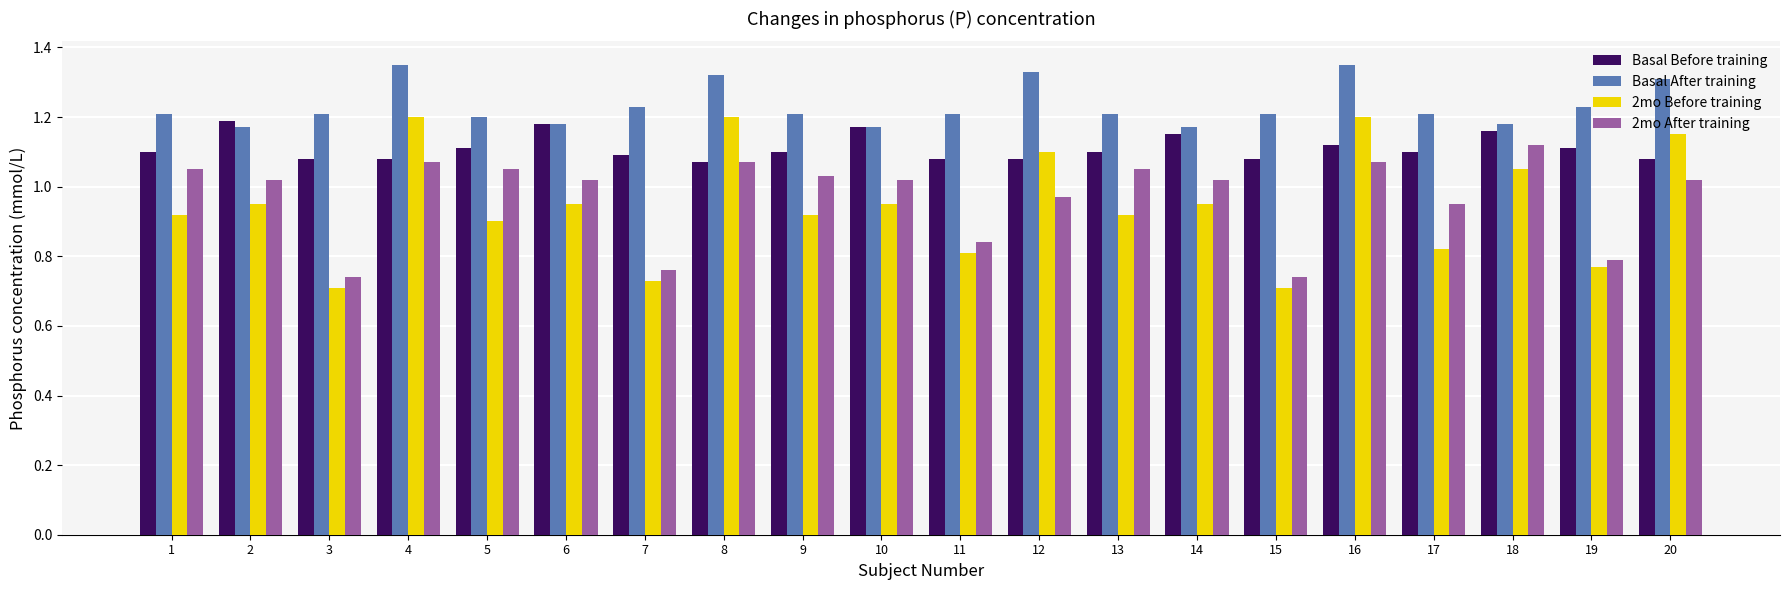

At how many categories does at least one series exceed 1?

20